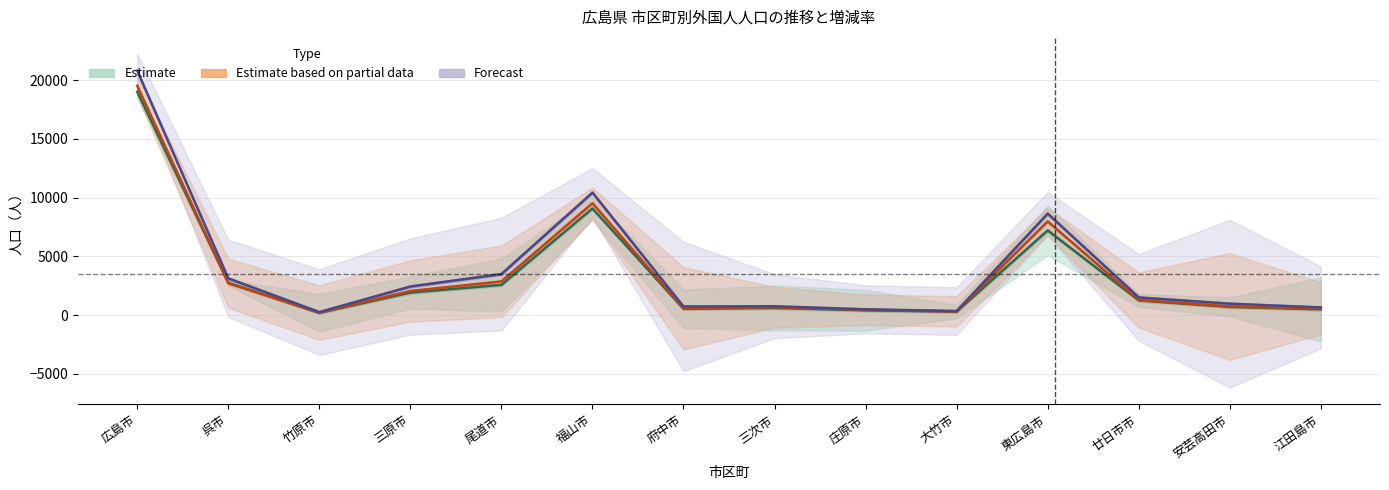

True or false: 令和５年 and 令和４年 intersect in this chart.

False